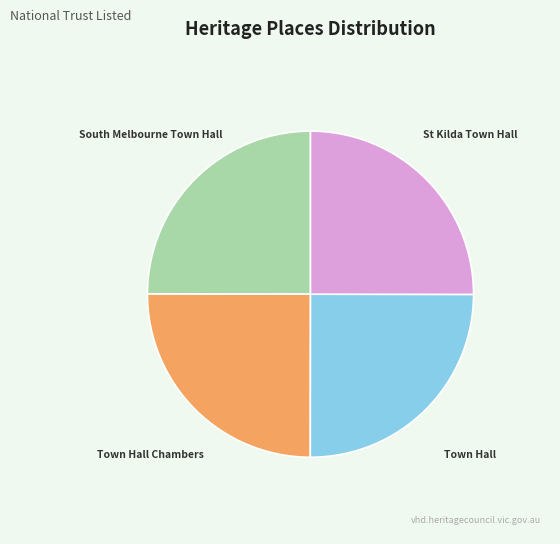

Does Town Hall represent more than half of the total?

No